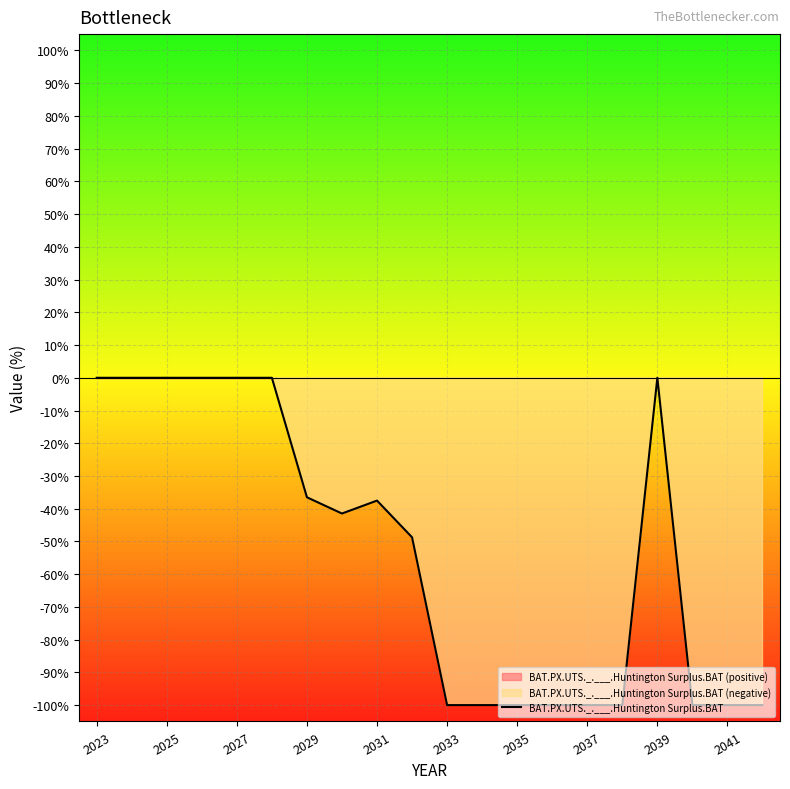

What is the minimum value for BAT.PX.UTS._.___.Huntington Surplus.BAT?

-100.0